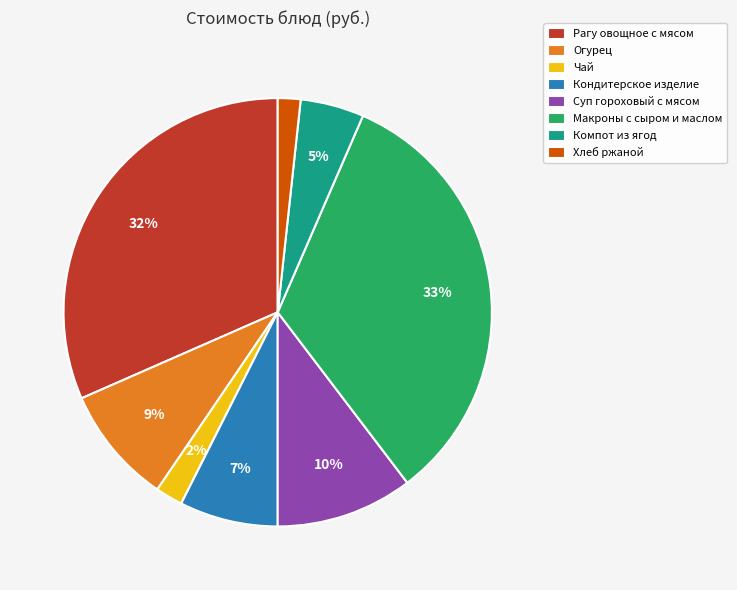

Do Макроны с сыром и маслом and Хлеб ржаной together represent more than half of the pie?

No